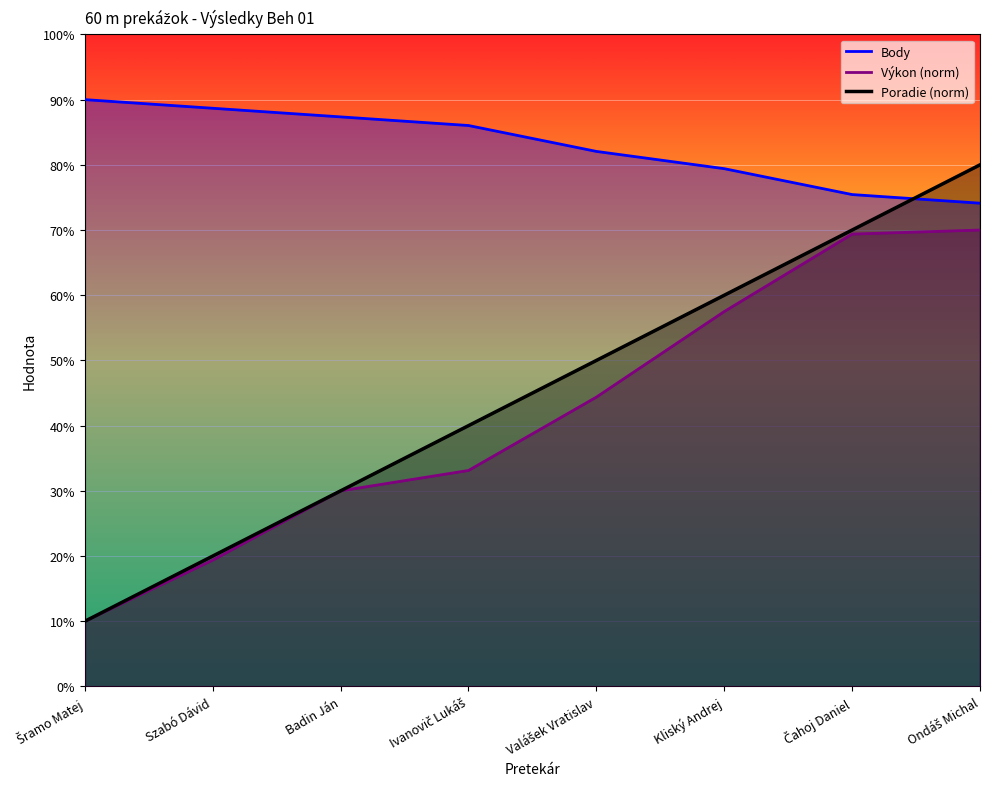

At which label is Body closest to 82?

Valášek Vratislav